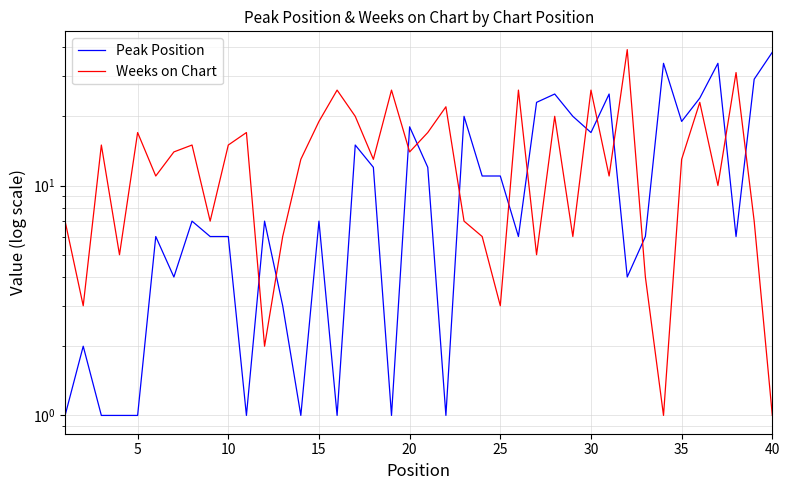

True or false: Peak Position has more than 2 points higher than both neighbors.

True